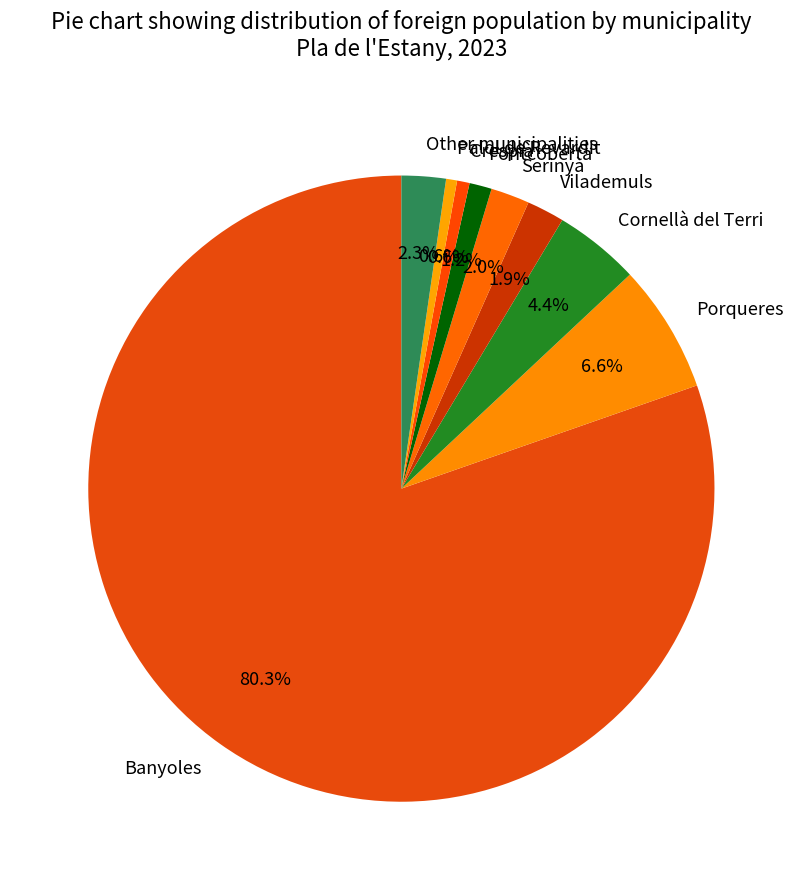

To the nearest percent, what portion does Porqueres represent?

7%